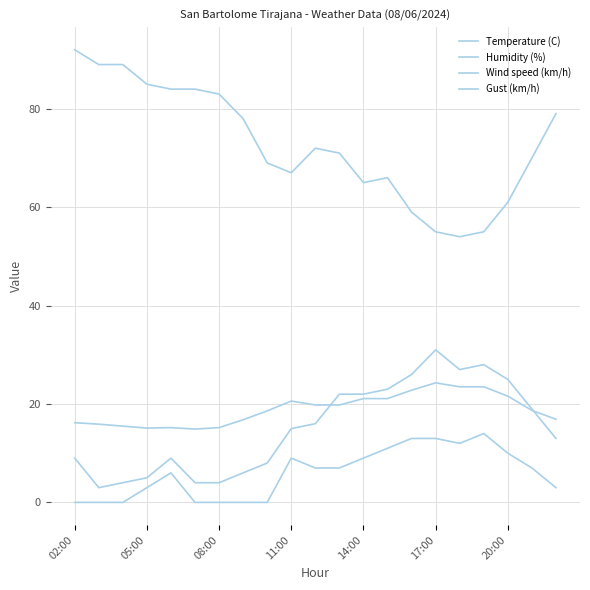

Count the number of categories in the chart.

21